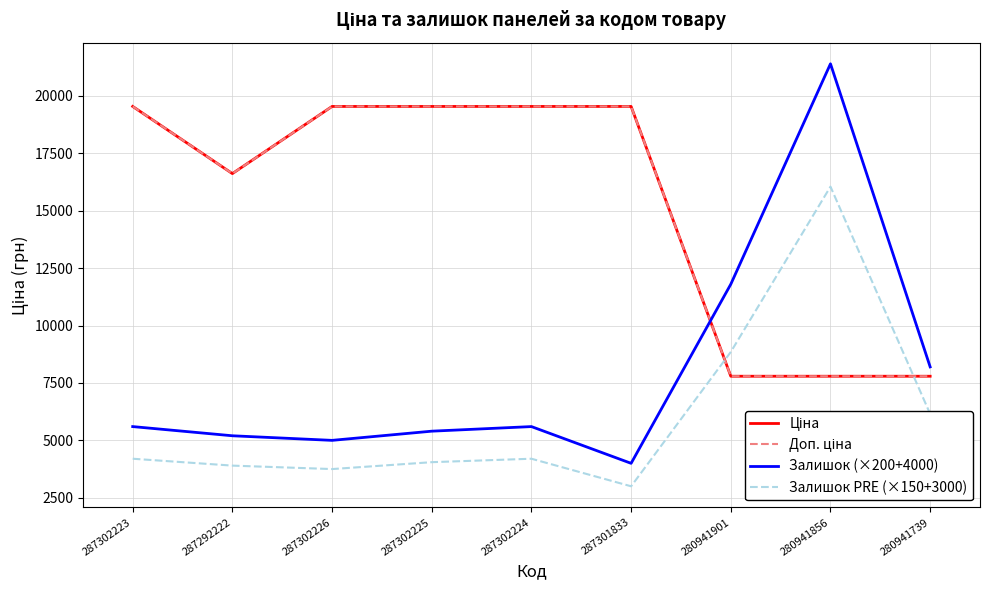

Is this an area chart (filled region under the line)?

No